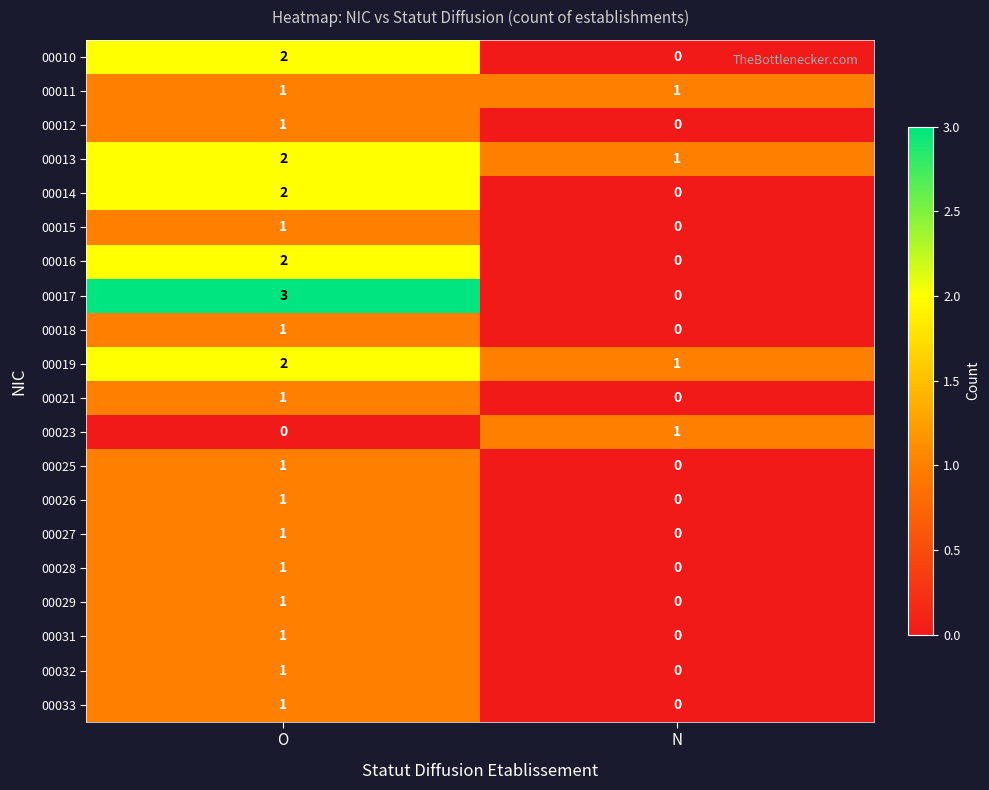

Which category has the highest value in the 00029 series?

O